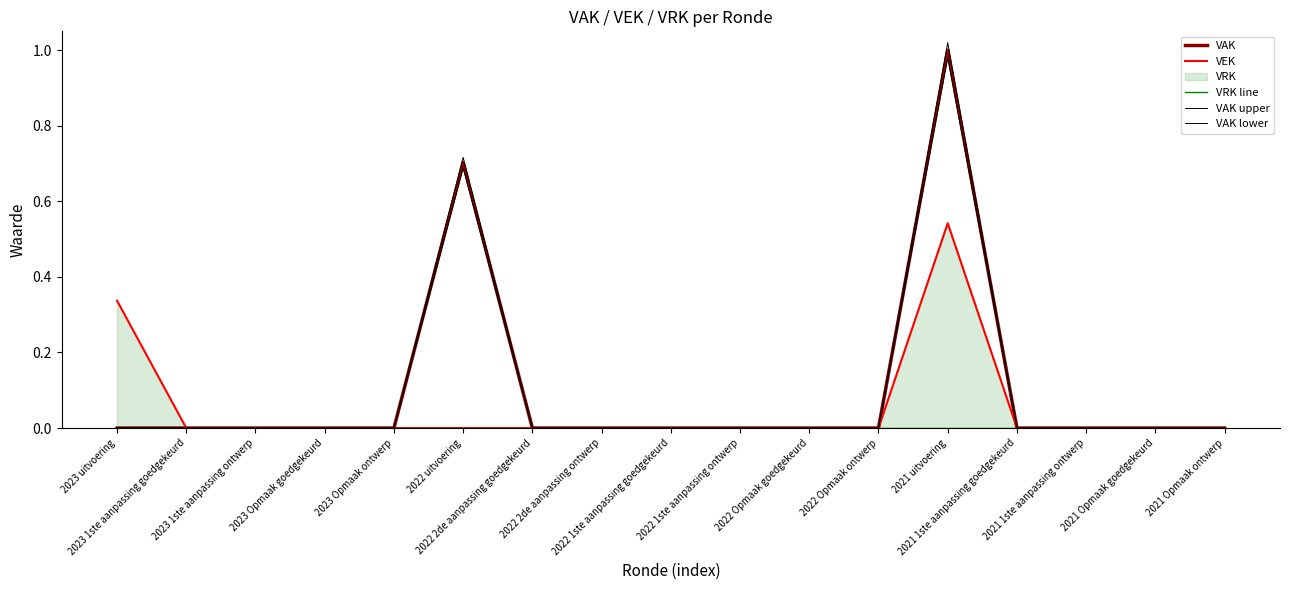

List the labels in order of VAK lower value, largest first.

2021 uitvoering, 2022 uitvoering, 2023 uitvoering, 2023 1ste aanpassing goedgekeurd, 2023 1ste aanpassing ontwerp, 2023 Opmaak goedgekeurd, 2023 Opmaak ontwerp, 2022 2de aanpassing goedgekeurd, 2022 2de aanpassing ontwerp, 2022 1ste aanpassing goedgekeurd, 2022 1ste aanpassing ontwerp, 2022 Opmaak goedgekeurd, 2022 Opmaak ontwerp, 2021 1ste aanpassing goedgekeurd, 2021 1ste aanpassing ontwerp, 2021 Opmaak goedgekeurd, 2021 Opmaak ontwerp